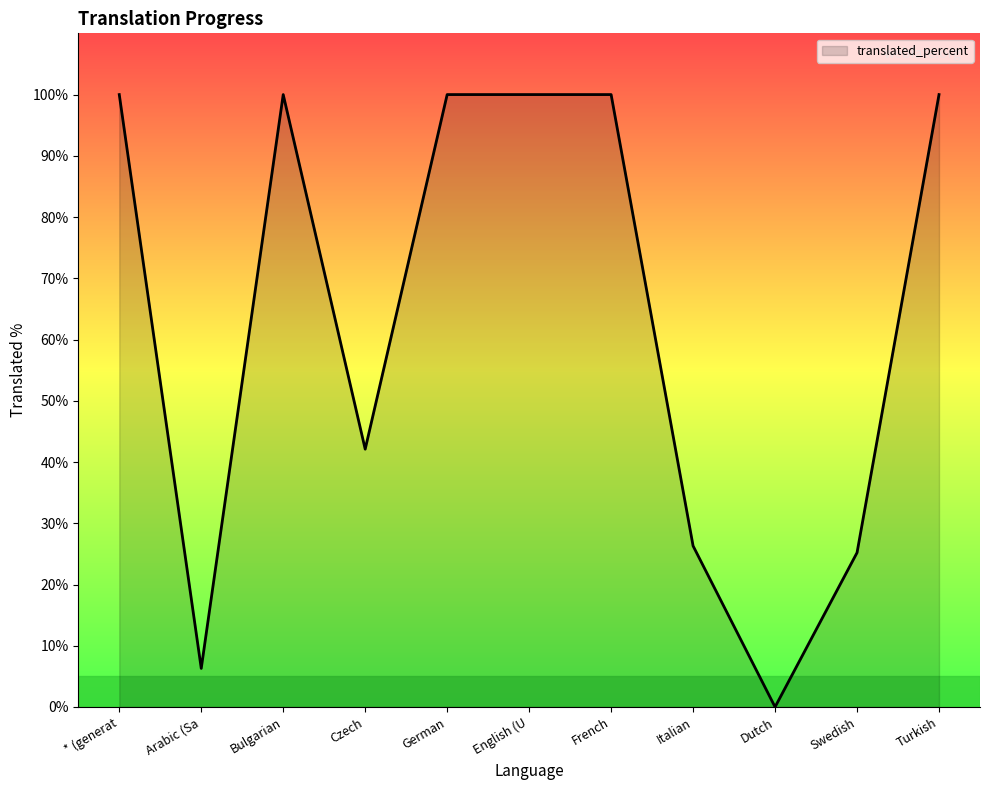

Reading left to right, list all the values displayed in this chart.

* (generat=100.0	Arabic (Sa=6.3	Bulgarian=100.0	Czech=42.1	German=100.0	English (U=100.0	French=100.0	Italian=26.3	Dutch=0.0	Swedish=25.2	Turkish=100.0